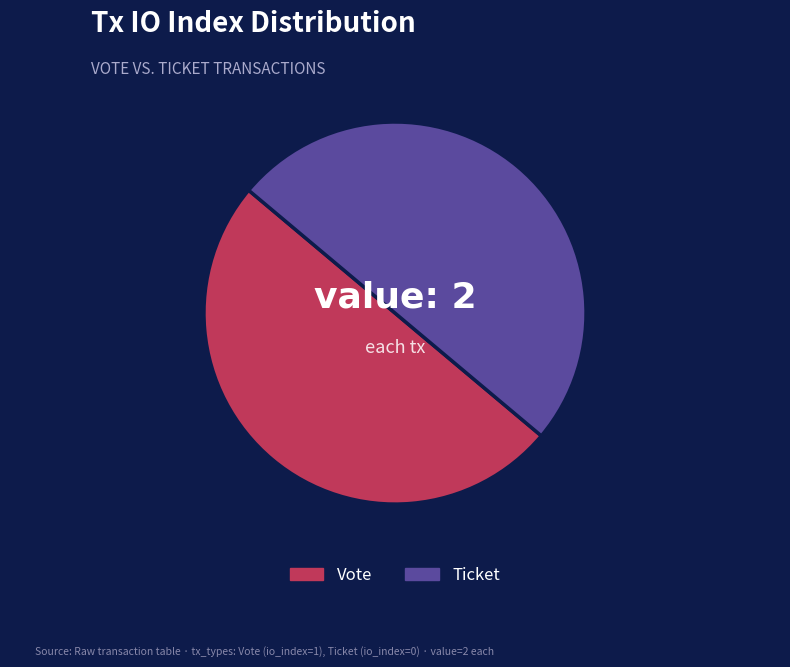

Approximately how many times larger is the value at Vote compared to Ticket?

1.0